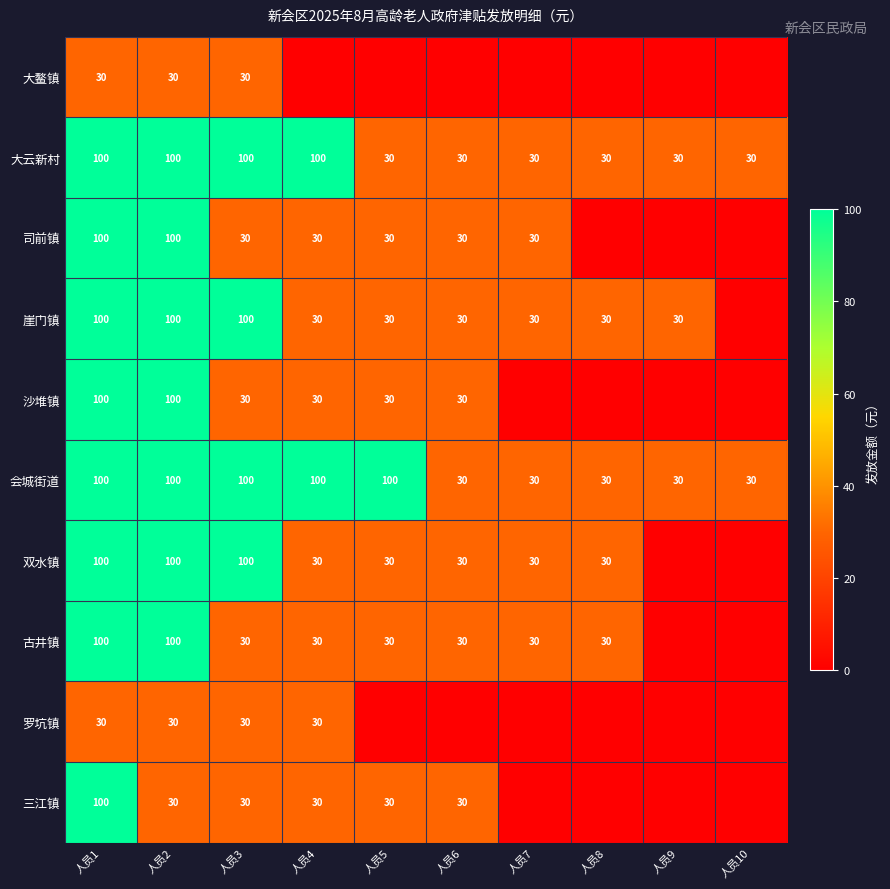

What is the sum of the 会城街道 values at 人员2 and 人员8?

130